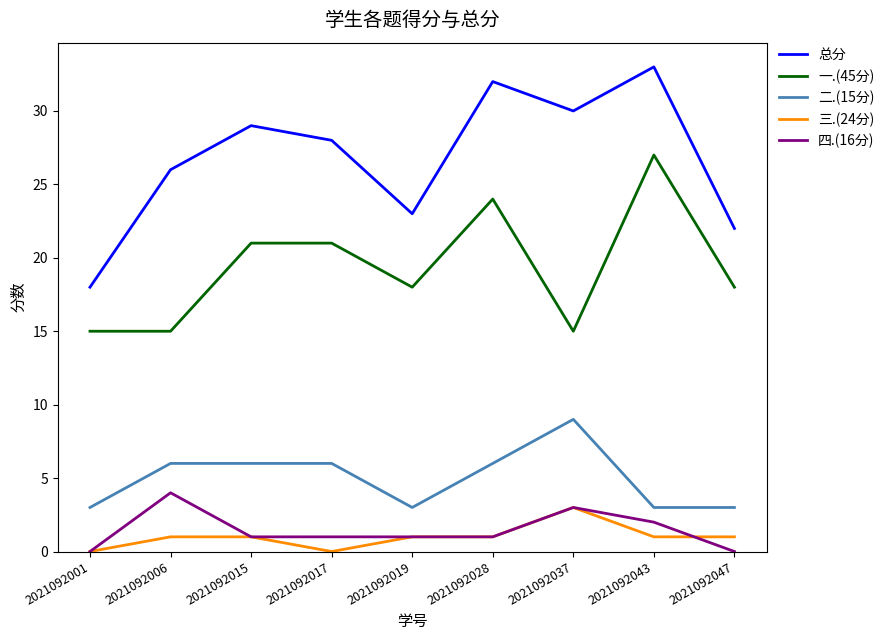

What is the lowest value of the 一.(45分) series?

15